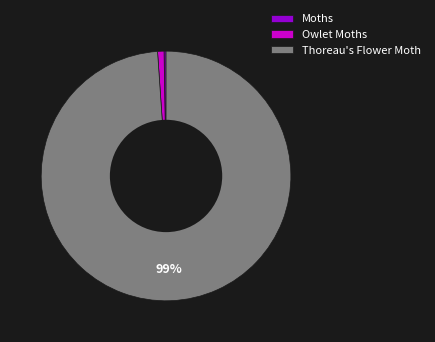

The Thoreau's Flower Moth slice represents 99% of the pie. True or false?

True